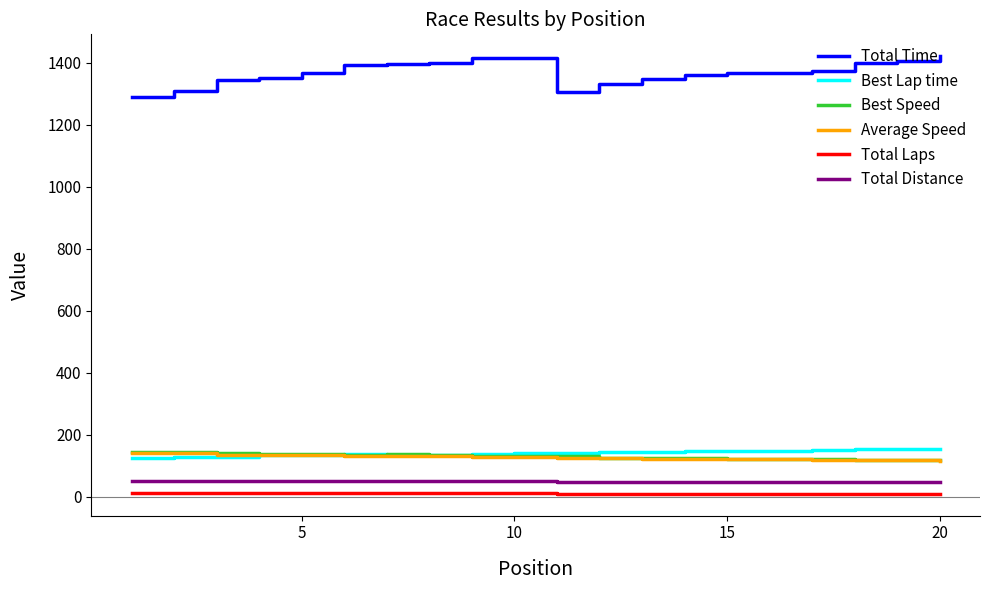

Which series ends up on top after the final intersection of Best Lap time and Best Speed?

Best Lap time